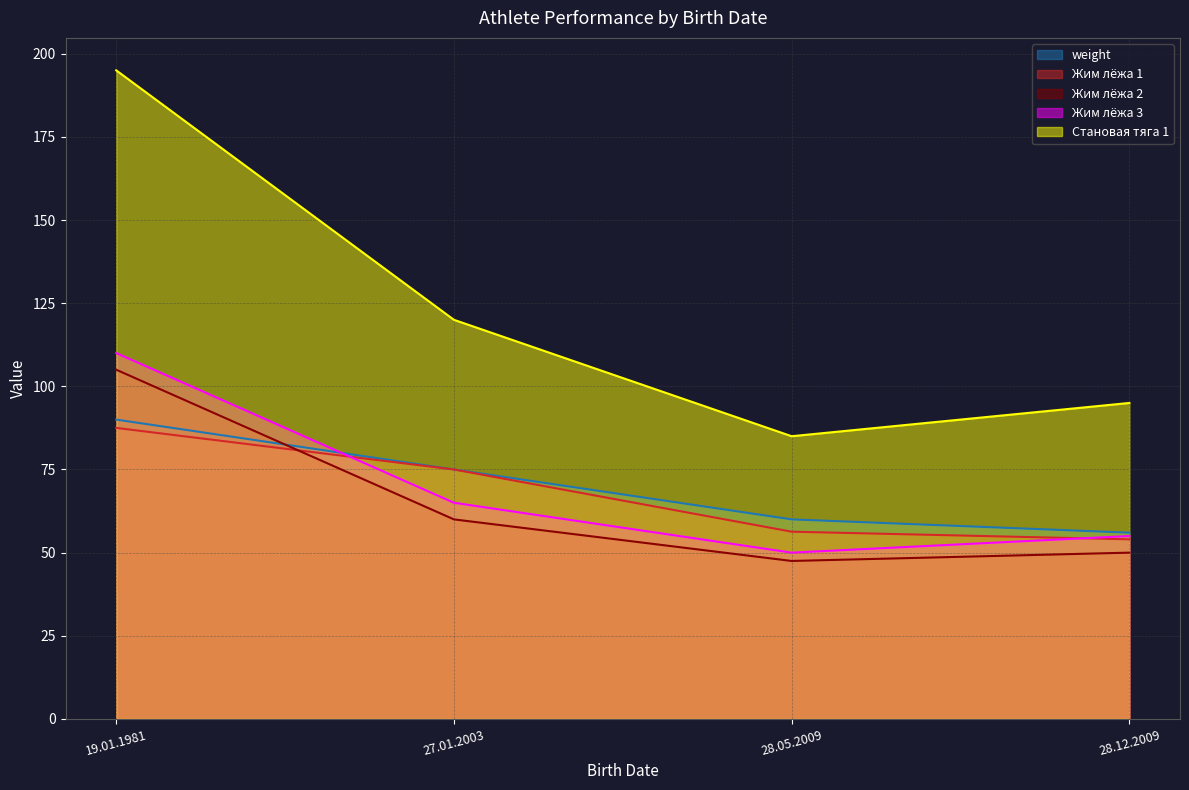

Reading left to right, extract all data points from this chart.

weight: 19.01.1981=90.0	27.01.2003=75.0	28.05.2009=60.0	28.12.2009=56.0
Жим лёжа 1: 19.01.1981=87.5	27.01.2003=75.0	28.05.2009=56.3	28.12.2009=54.0
Жим лёжа 2: 19.01.1981=105.0	27.01.2003=60.0	28.05.2009=47.5	28.12.2009=50.0
Жим лёжа 3: 19.01.1981=110.0	27.01.2003=65.0	28.05.2009=50.0	28.12.2009=55.0
Становая тяга 1: 19.01.1981=195.0	27.01.2003=120.0	28.05.2009=85.0	28.12.2009=95.0